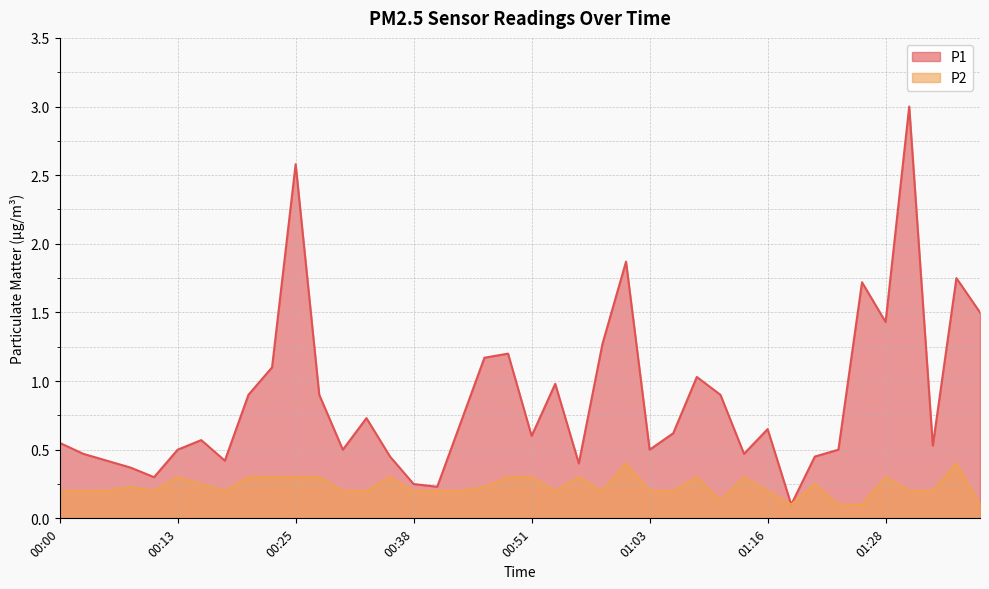

Which category has the highest value in the P1 series?

01:31